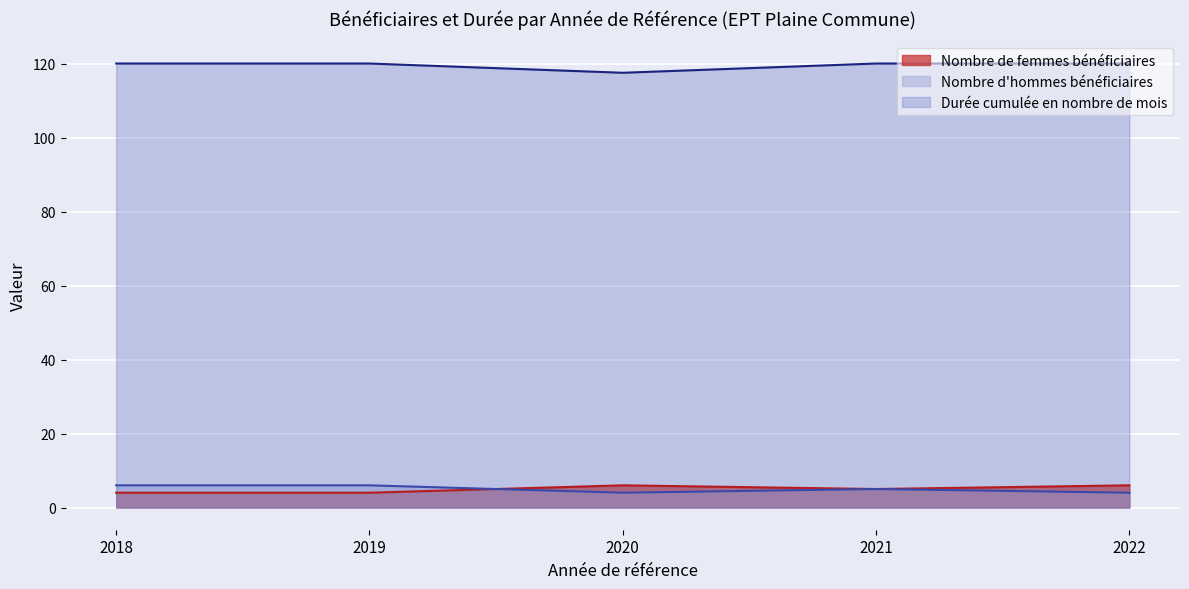

At 2019, list the series in order from largest to smallest.

Durée cumulée en nombre de mois, Nombre d'hommes bénéficiaires, Nombre de femmes bénéficiaires